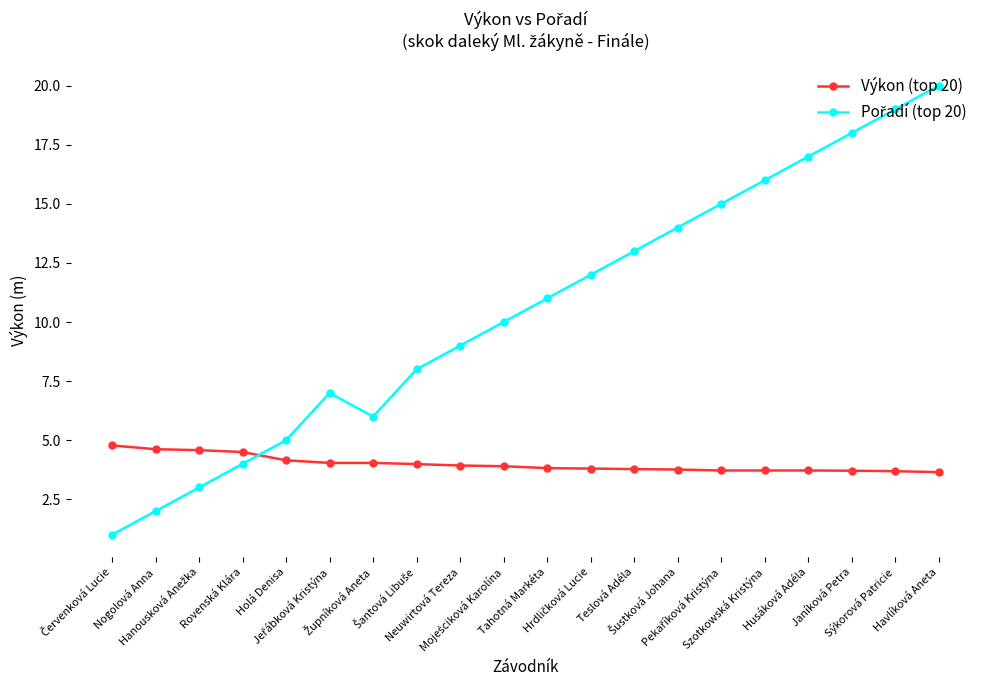

What is the maximum value shown in the chart?

20.0